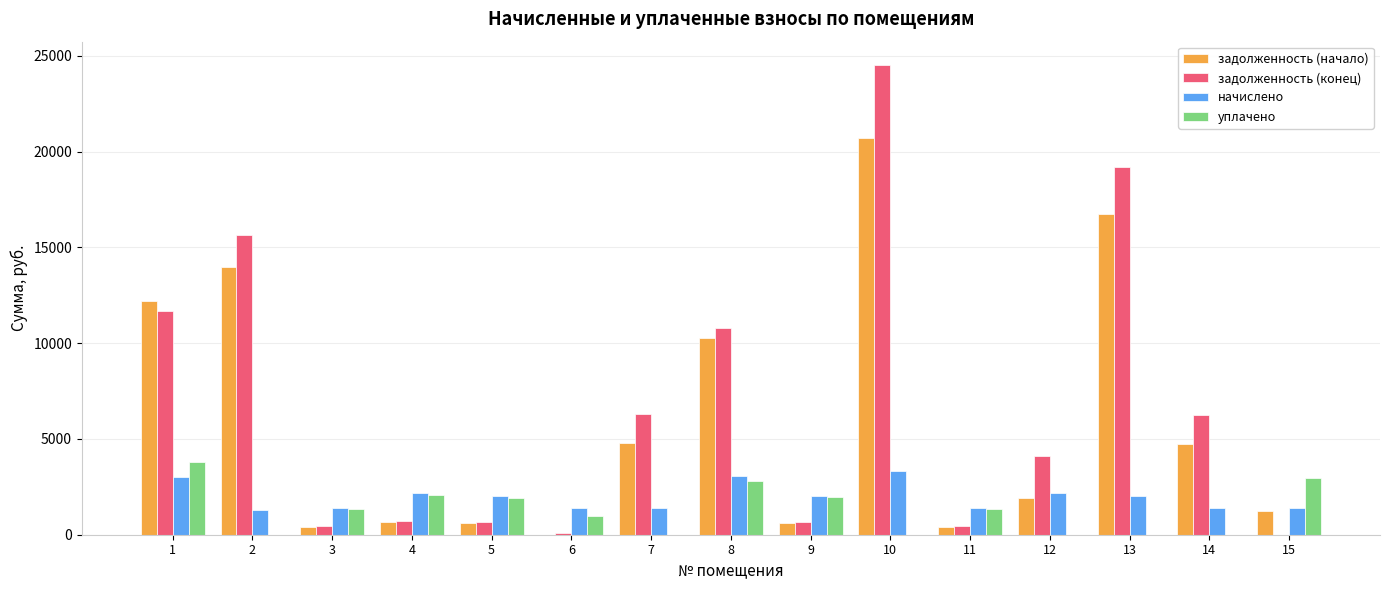

What is the sum of all начислено values?

29482.7